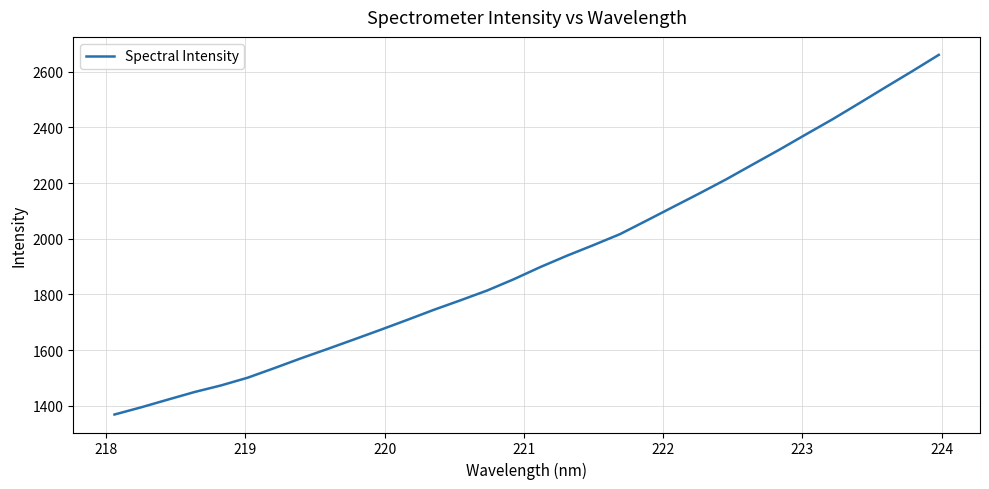

What is the average value?

1925.1